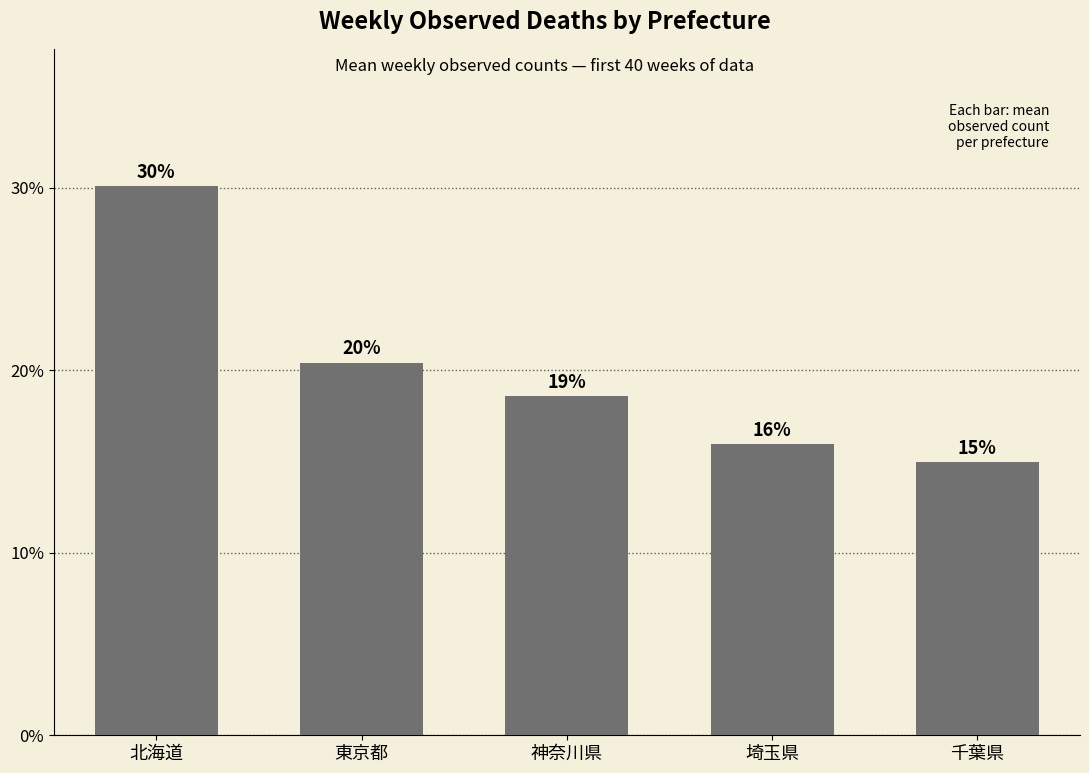

What position from the right is 埼玉県?

2